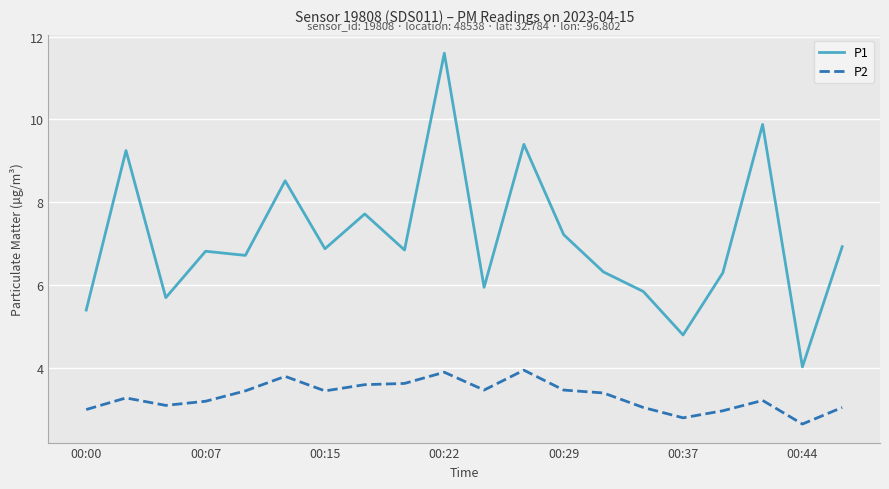

List the series in order of their peak value, lowest first.

P2, P1